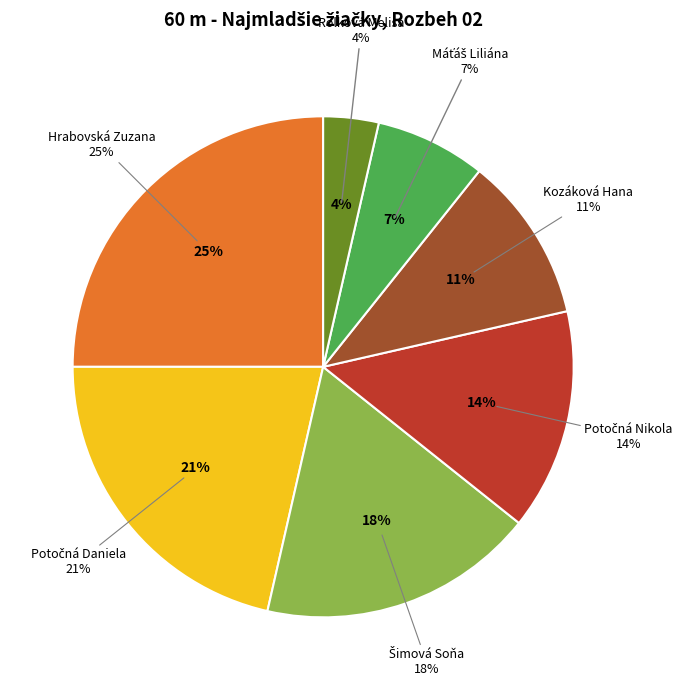

To the nearest percent, what is the difference between the Hrabovská Zuzana and Potočná Nikola slice percentages?

11%